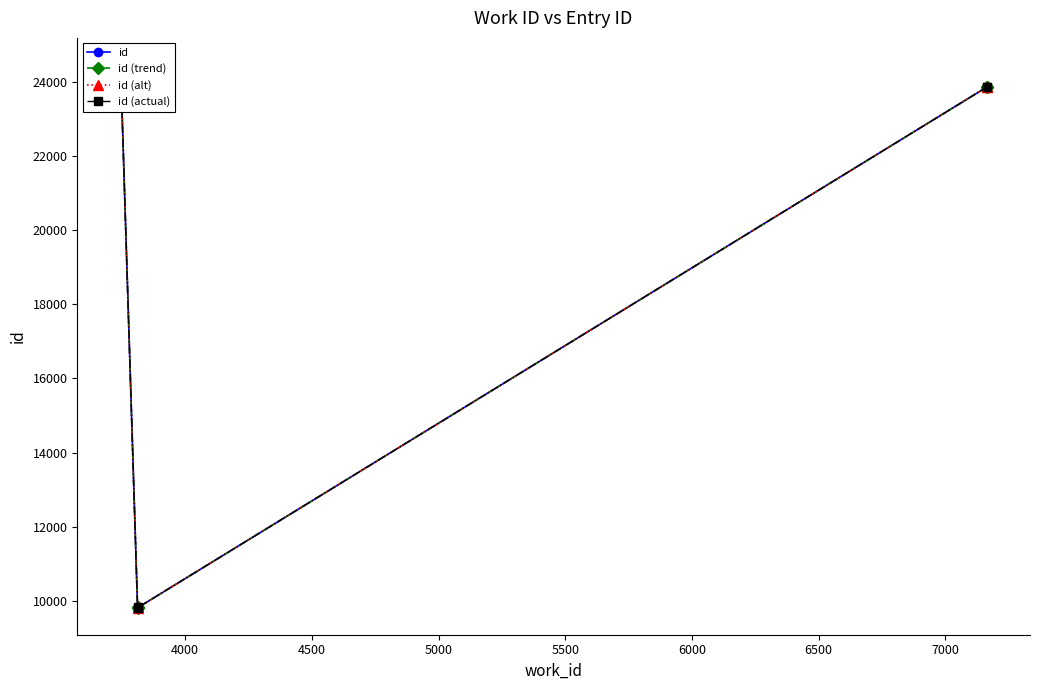

True or false: id (actual) has more than 1 points higher than both neighbors.

False